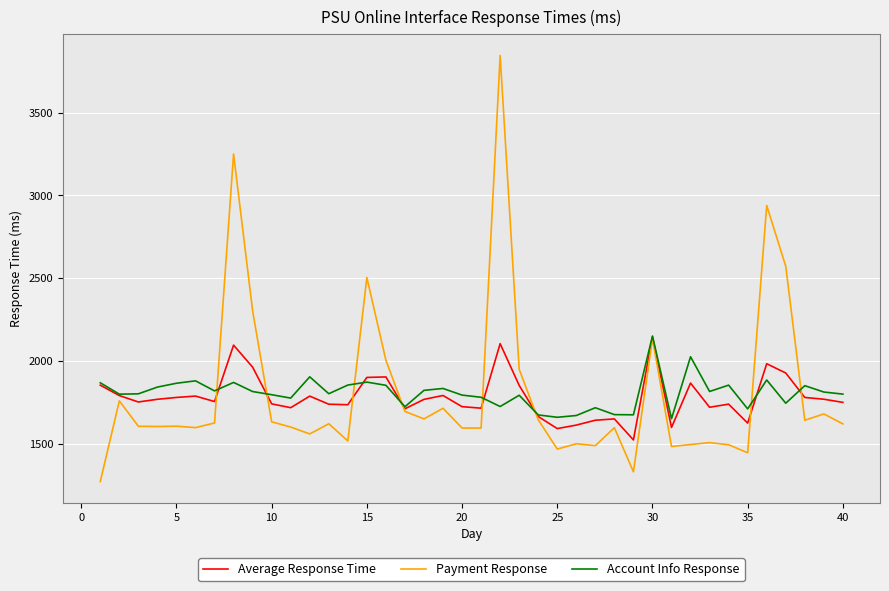

What is the lowest value of the Payment Response series?

1271.6